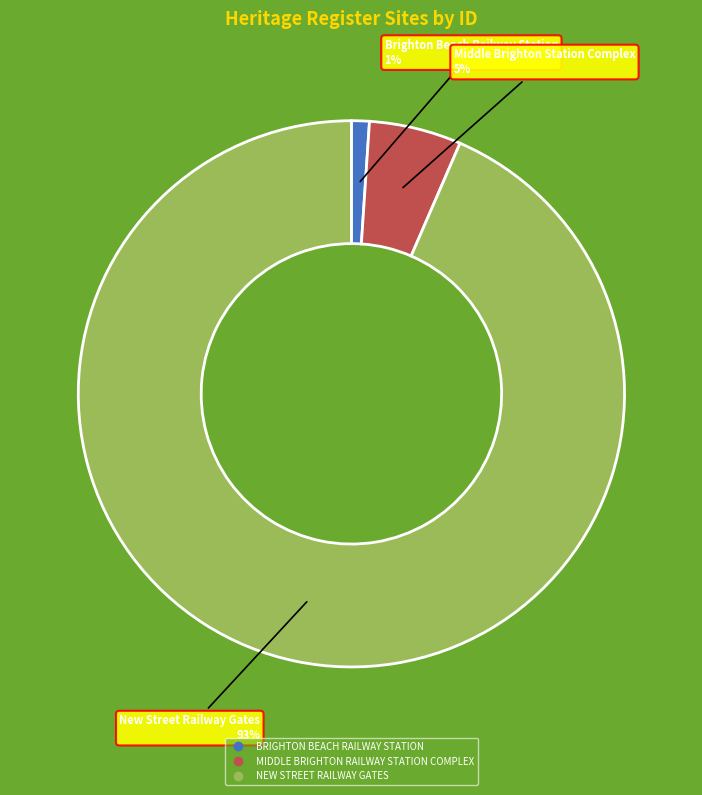

Rank the categories by value from highest to lowest.

NEW STREET RAILWAY GATES, MIDDLE BRIGHTON RAILWAY STATION COMPLEX, BRIGHTON BEACH RAILWAY STATION